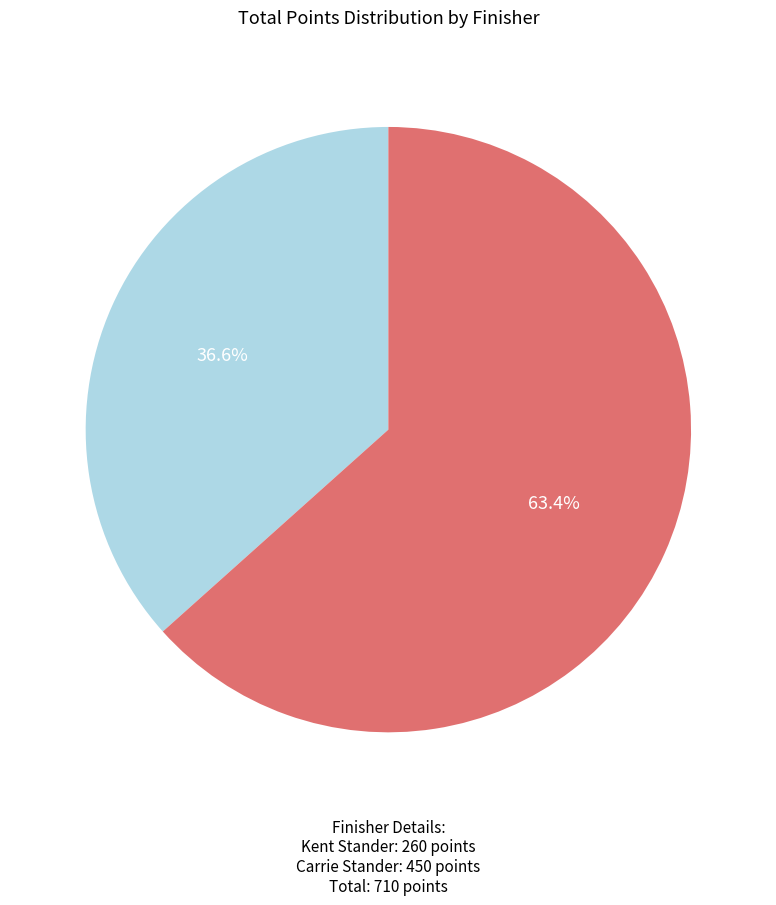

Is Carrie Stander (101867) the majority of the pie?

Yes